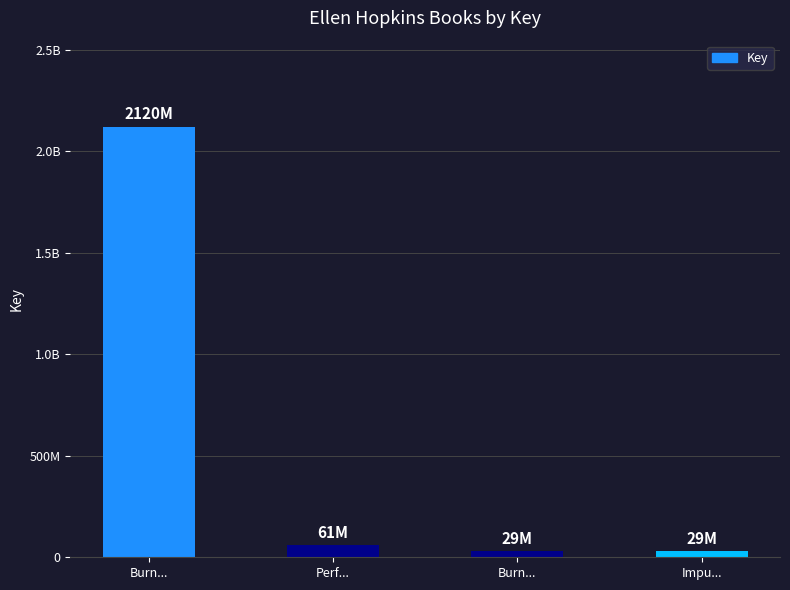

Are the bars horizontal?

No